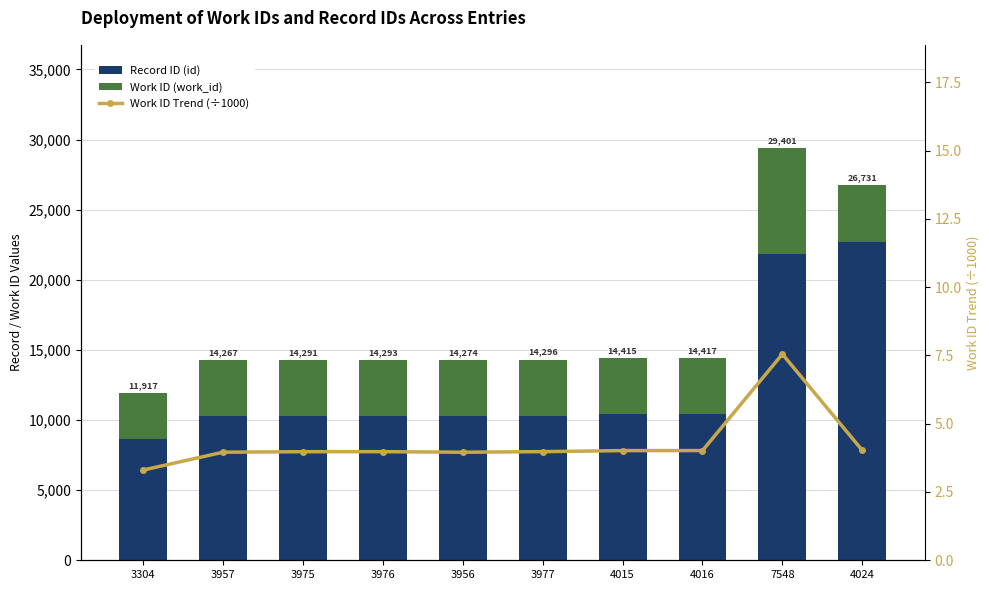

The Work ID (work_id) series shows 3976.0 at 3976. True or false?

True